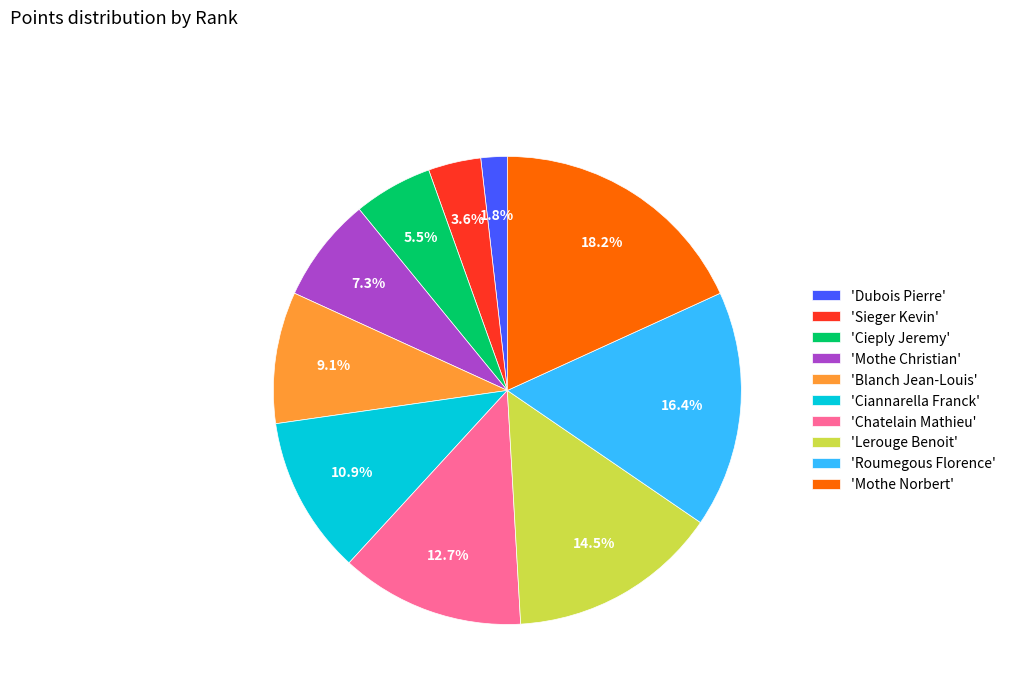

What is the ratio of the value at 'Chatelain Mathieu' to the value at 'Lerouge Benoit'?

0.9